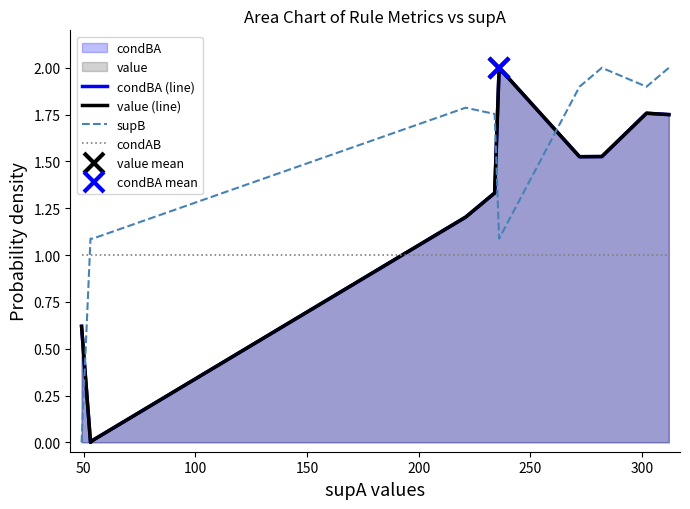

True or false: supB and condAB intersect in this chart.

True